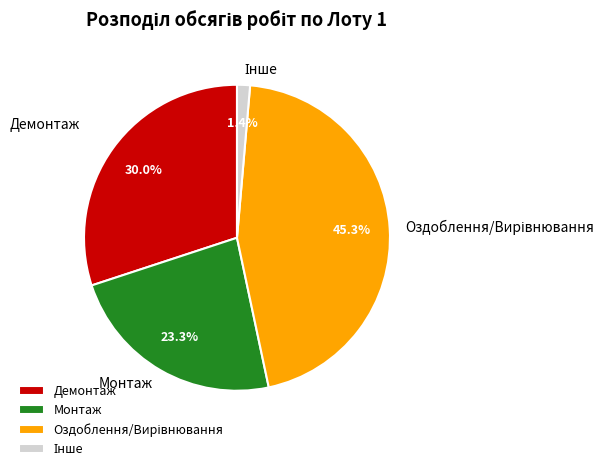

Do Демонтаж and Монтаж together represent more than half of the pie?

Yes